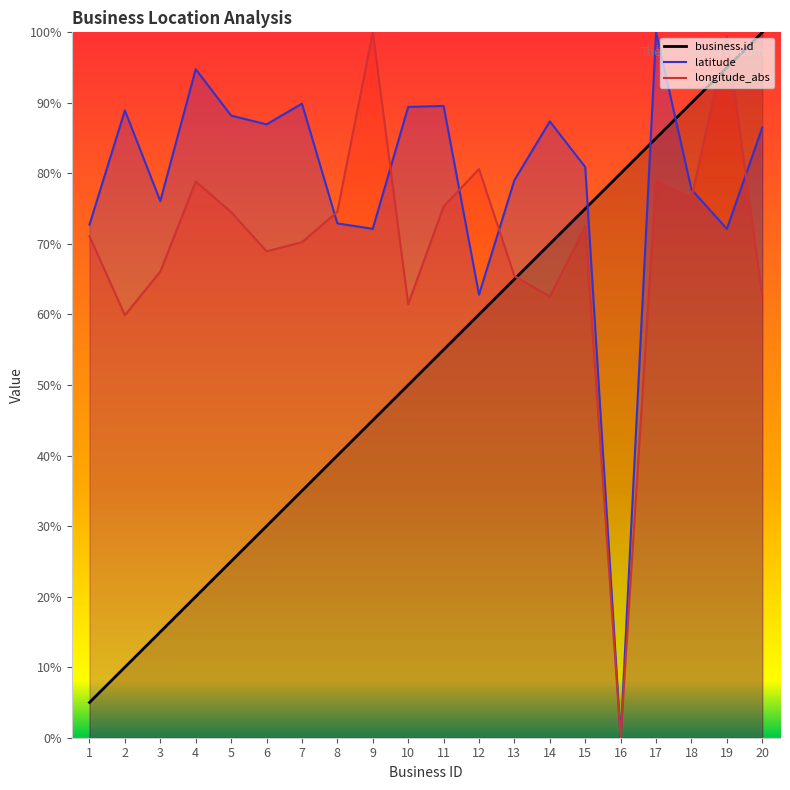

Between 4 and 15, which series saw the biggest shift?

business.id